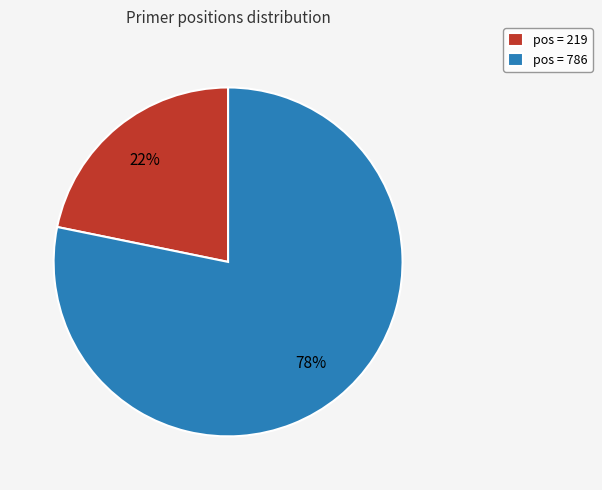

To the nearest percent, what is the average slice percentage?

50%